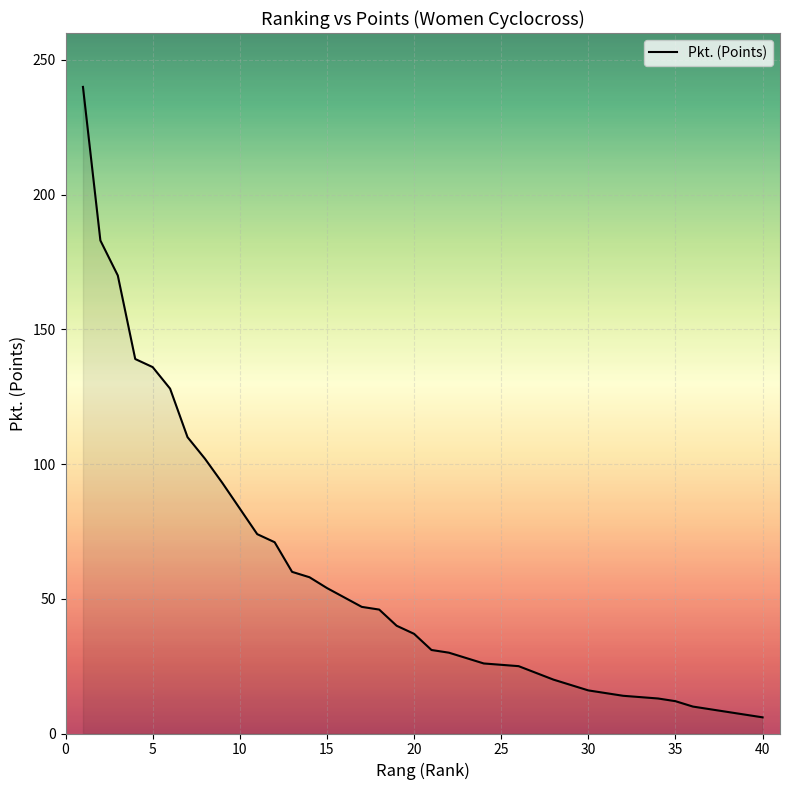

Is it true that the value at 9 is 58?

False